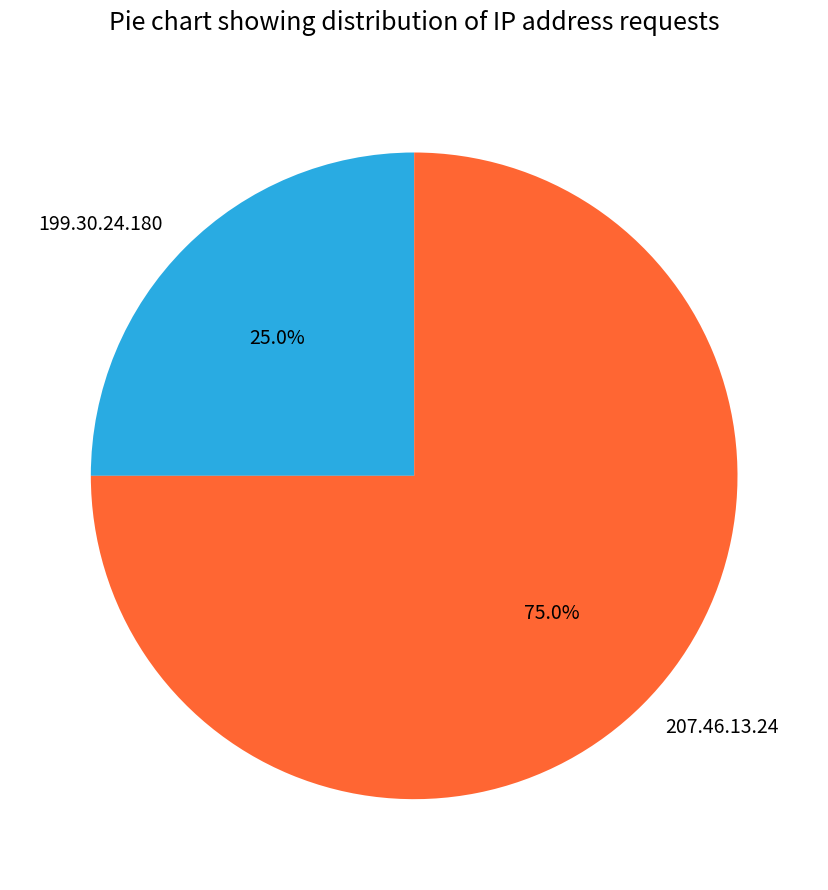

To the nearest percent, what portion does 199.30.24.180 represent?

25%